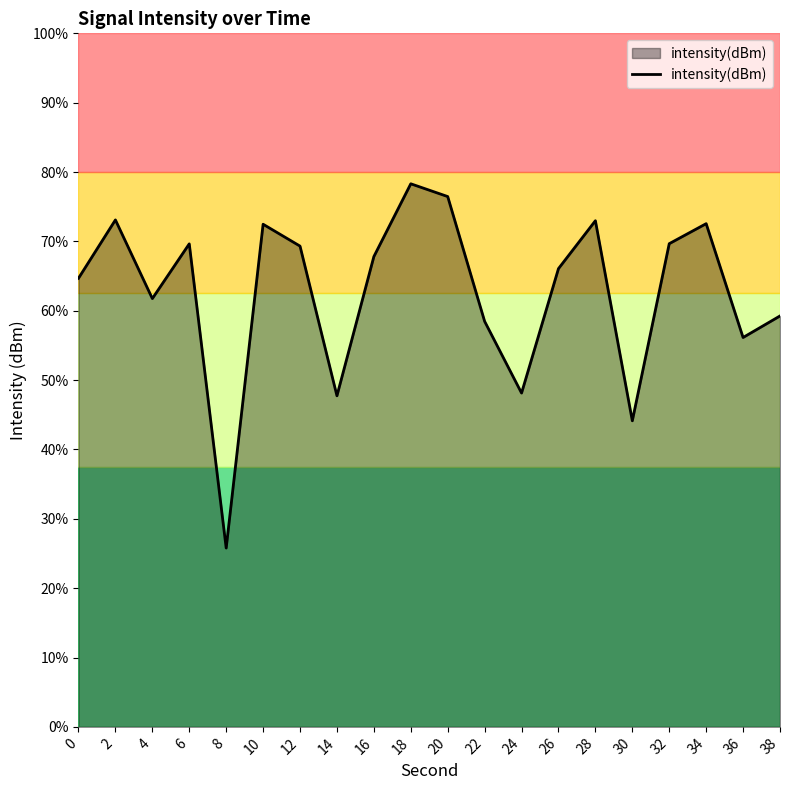

Reading right to left, extract all data points from this chart.

38=-126.3	36=-127.5	34=-121.0	32=-122.1	30=-132.3	28=-120.8	26=-123.6	24=-130.7	22=-126.6	20=-119.4	18=-118.7	16=-122.9	14=-130.9	12=-122.3	10=-121.0	8=-139.7	6=-122.1	4=-125.3	2=-120.8	0=-124.1